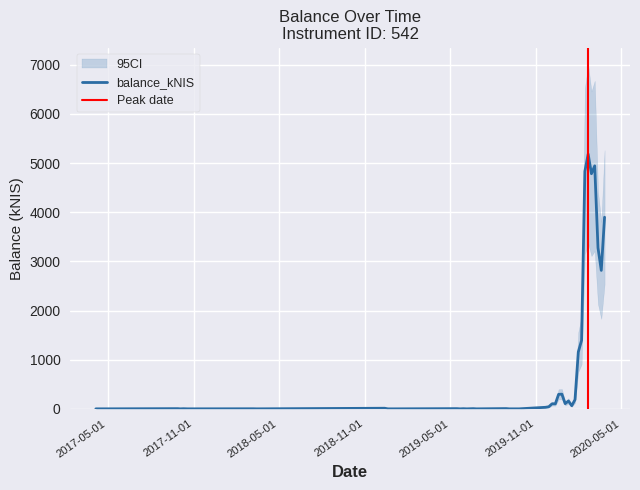

Reading left to right, extract all data points from this chart.

2017-04-06=0.1	2017-04-13=0.0	2017-04-20=0.0	2017-09-28=3.9	2017-10-03=0.0	2017-10-10=2.7	2017-10-19=0.0	2018-03-08=1.6	2018-03-15=0.0	2018-12-13=12.2	2018-12-20=0.0	2019-01-03=0.0	2019-05-16=4.2	2019-05-23=0.0	2019-05-30=3.0	2019-06-06=0.0	2019-06-20=3.8	2019-06-27=0.0	2019-08-29=5.1	2019-09-05=0.0	2019-09-26=0.0	2019-11-21=31.3	2019-11-28=42.3	2019-12-05=102.6	2019-12-12=101.1	2019-12-19=295.0	2019-12-26=298.5	2020-01-02=105.8	2020-01-09=159.6	2020-01-16=63.3	2020-01-23=186.6	2020-01-30=1156.8	2020-02-06=1393.5	2020-02-13=4833.3	2020-02-20=5183.8	2020-02-27=4784.5	2020-03-05=4944.0	2020-03-12=3275.9	2020-03-19=2817.2	2020-03-26=3899.2